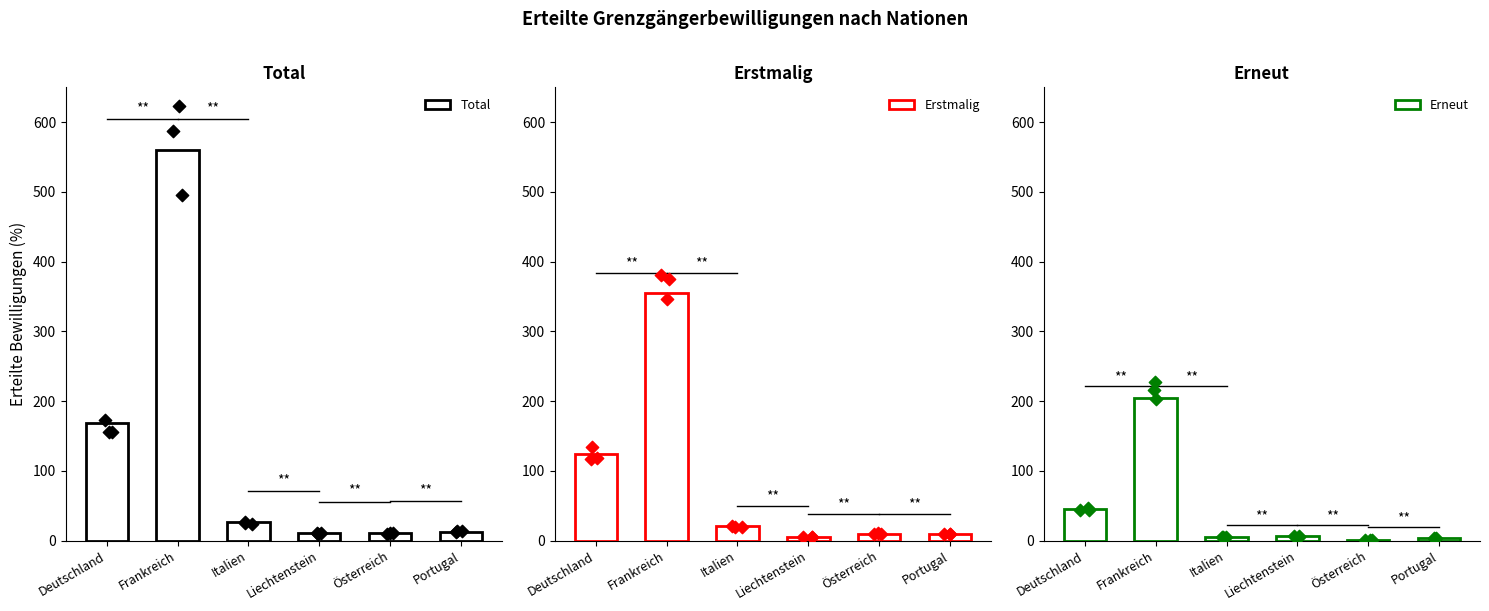

Is the value of Total at Liechtenstein greater than the value of Erstmalig at Liechtenstein?

Yes